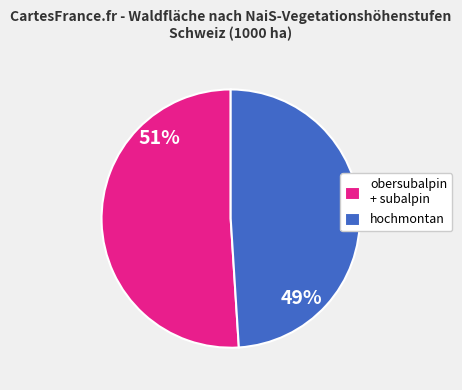

Which category has the biggest portion of the pie?

obersubalpin + subalpin